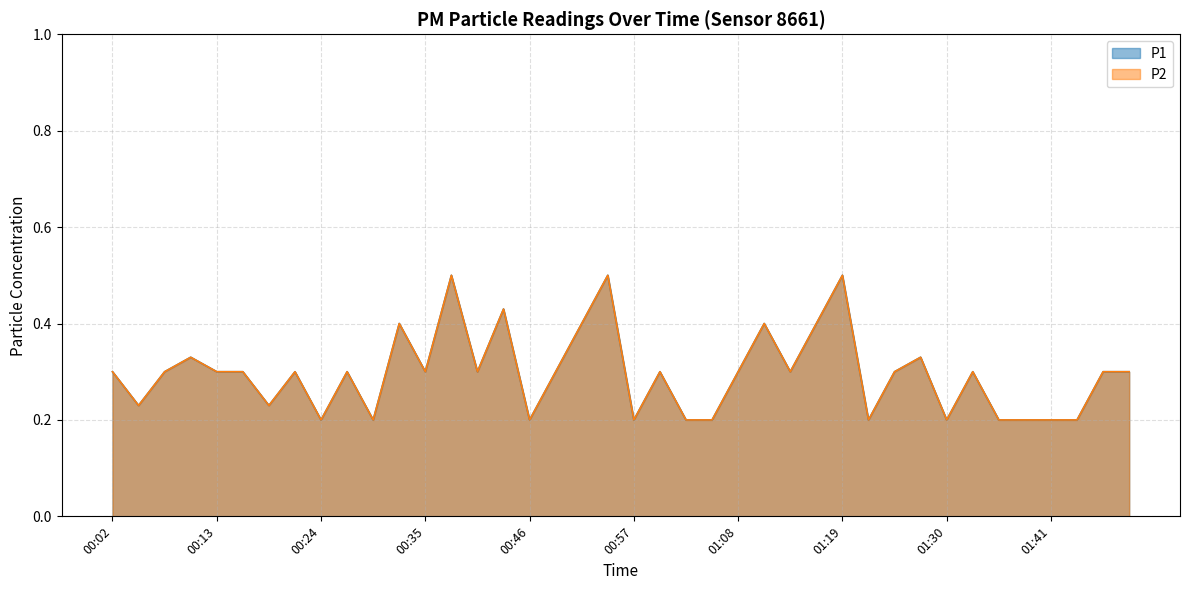

The P1 series shows 0.3 at 01:21. True or false?

False